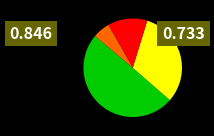

Is there a majority slice in this chart?

No